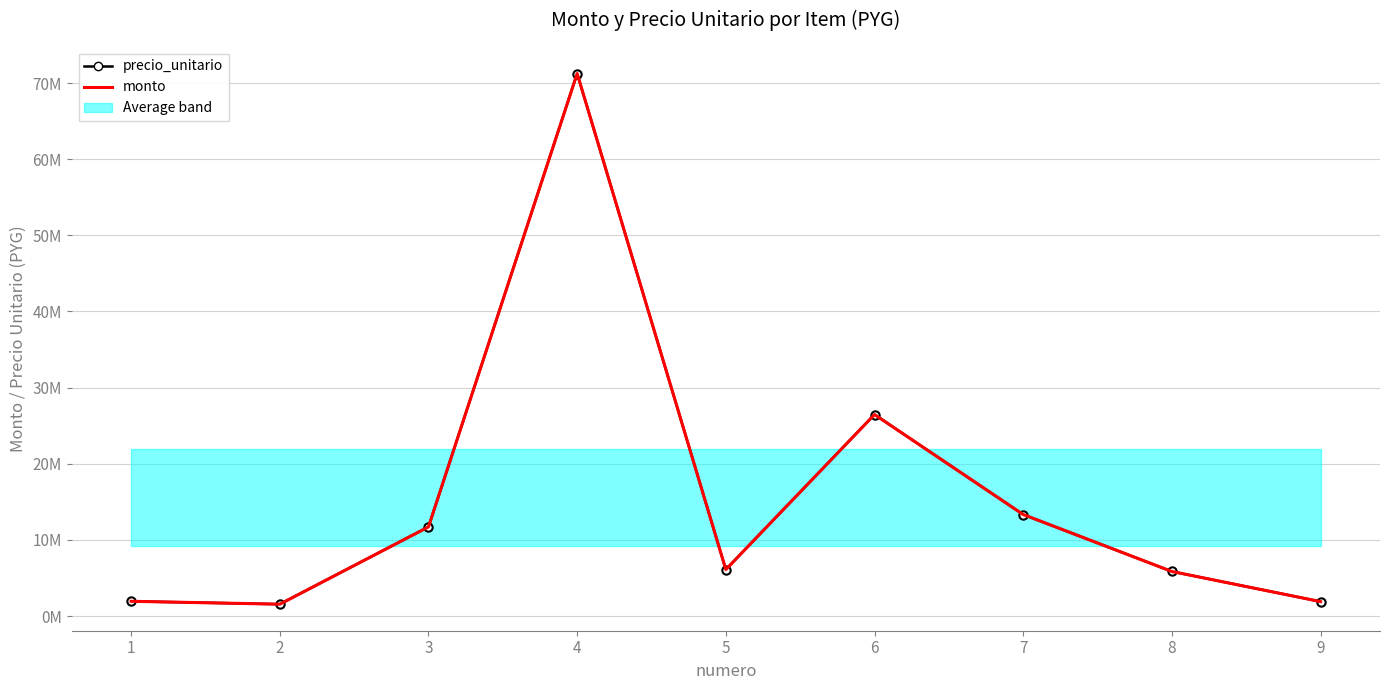

Where does the precio_unitario series first go above 6108222?

3